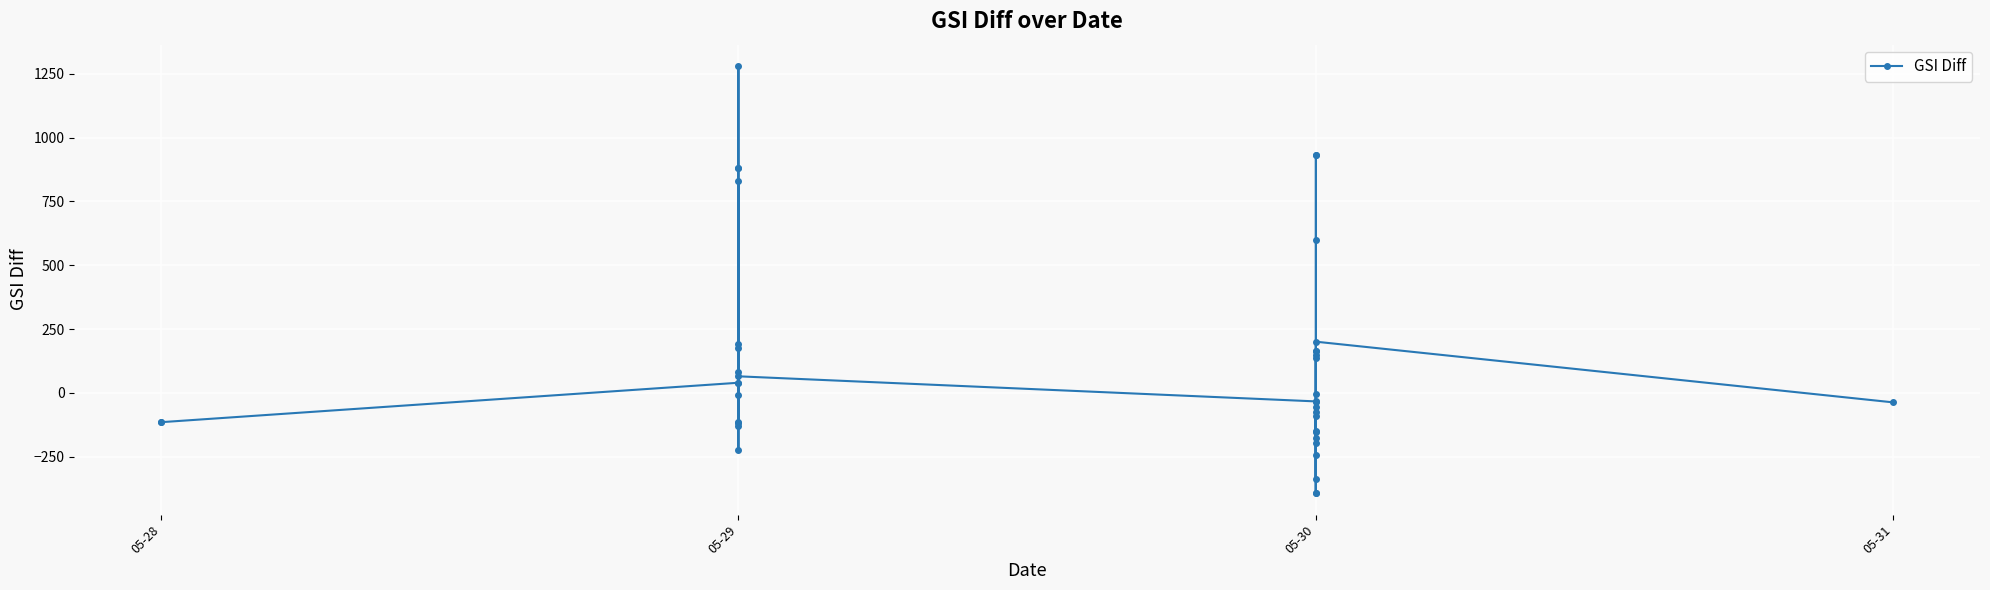

What is the sum of the values at 12 and 11?

-247.9